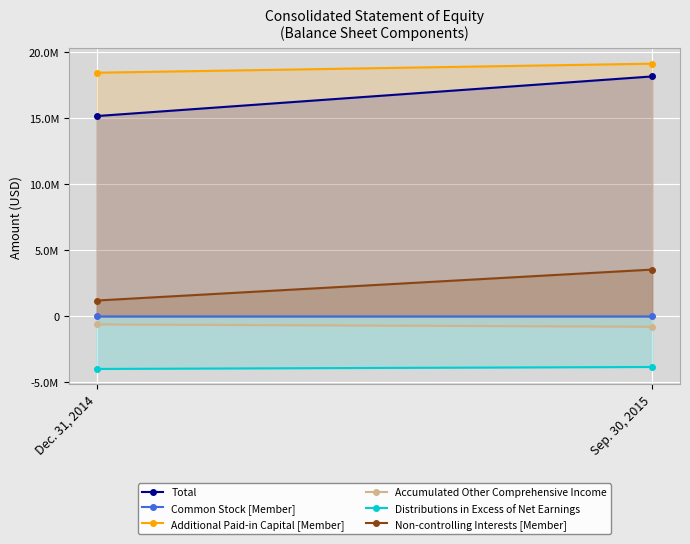

What is the maximum value shown in the chart?

19150336